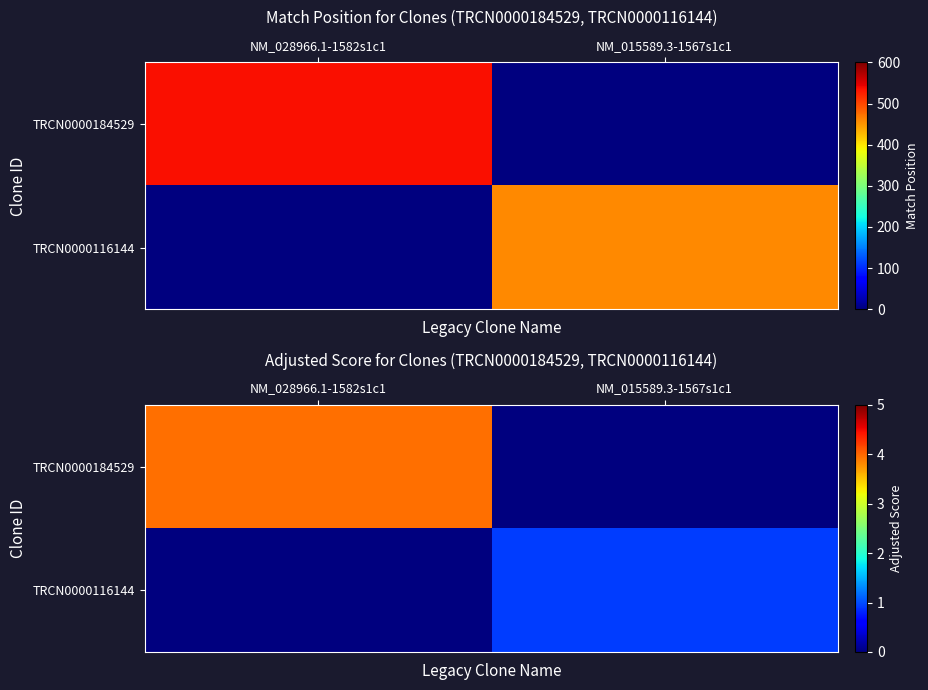

What is the difference between the TRCN0000116144 values at NM_015589.3-1567s1c1 and NM_028966.1-1582s1c1?

0.9